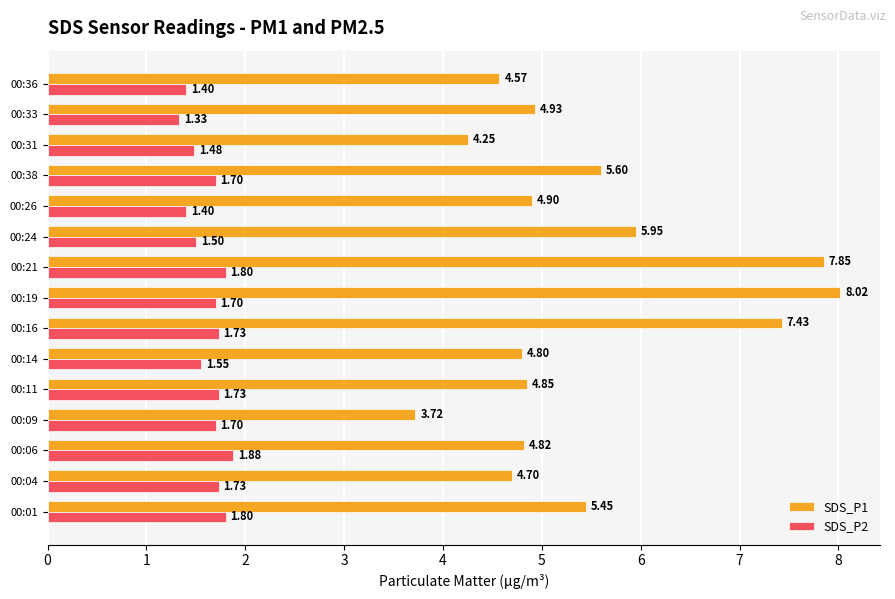

Which series has the widest spread of values?

SDS_P1